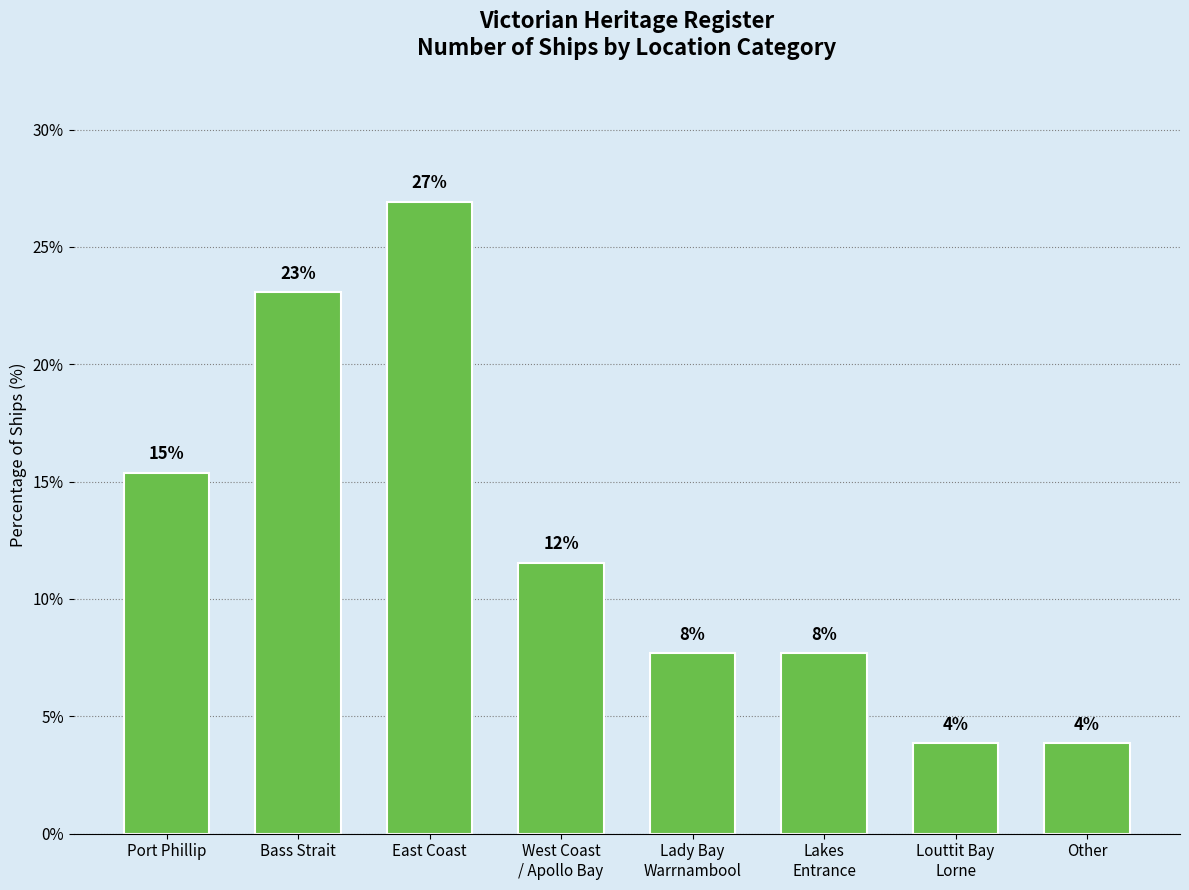

What is the maximum value shown in the chart?

26.9